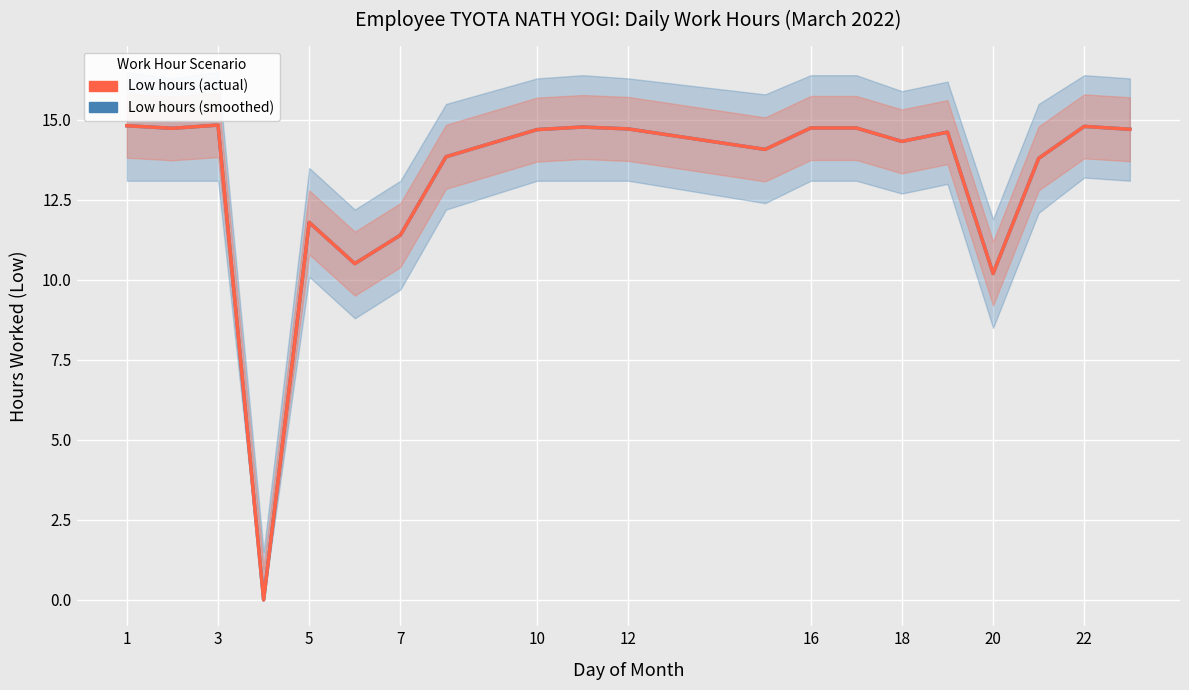

True or false: Low hours has more than 2 points higher than both neighbors.

True